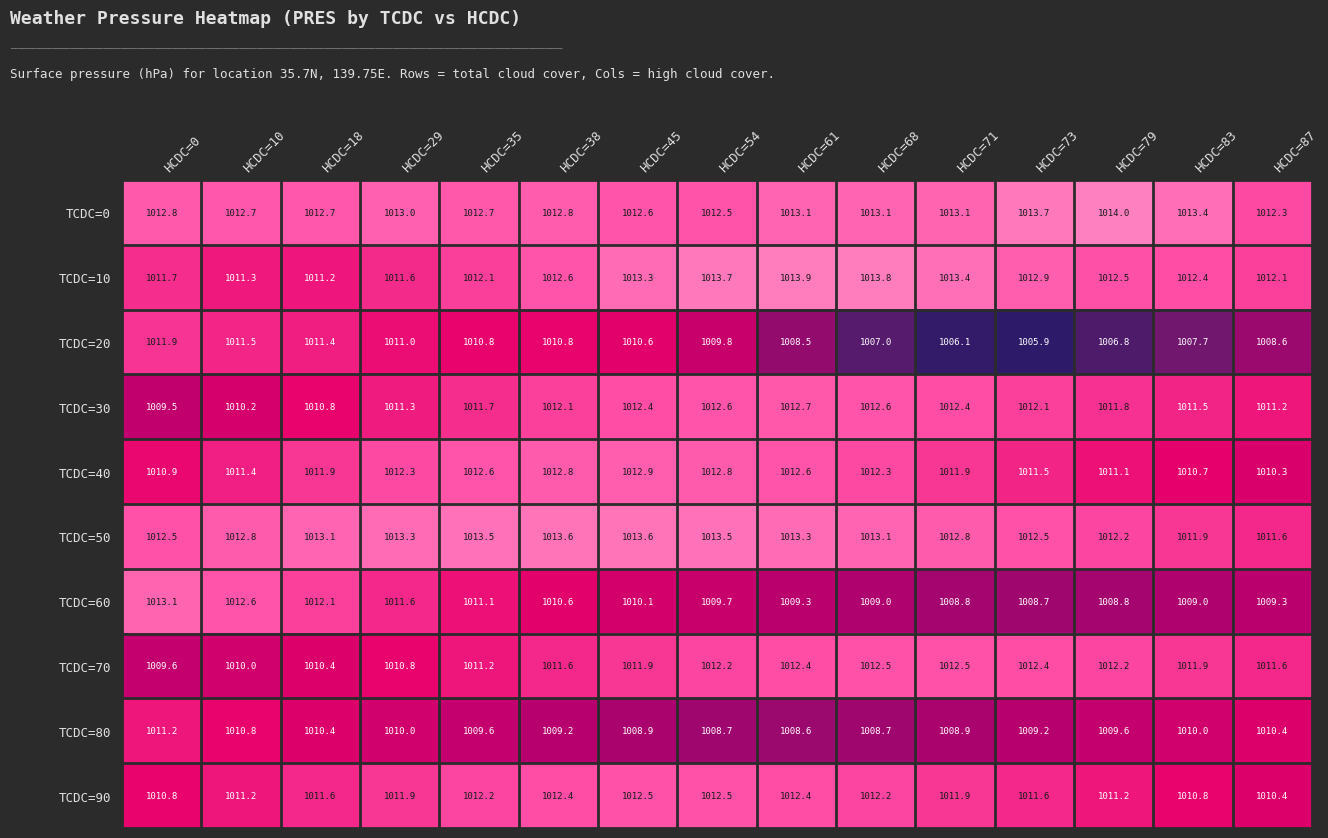

At how many categories does at least one series exceed 1012?

15